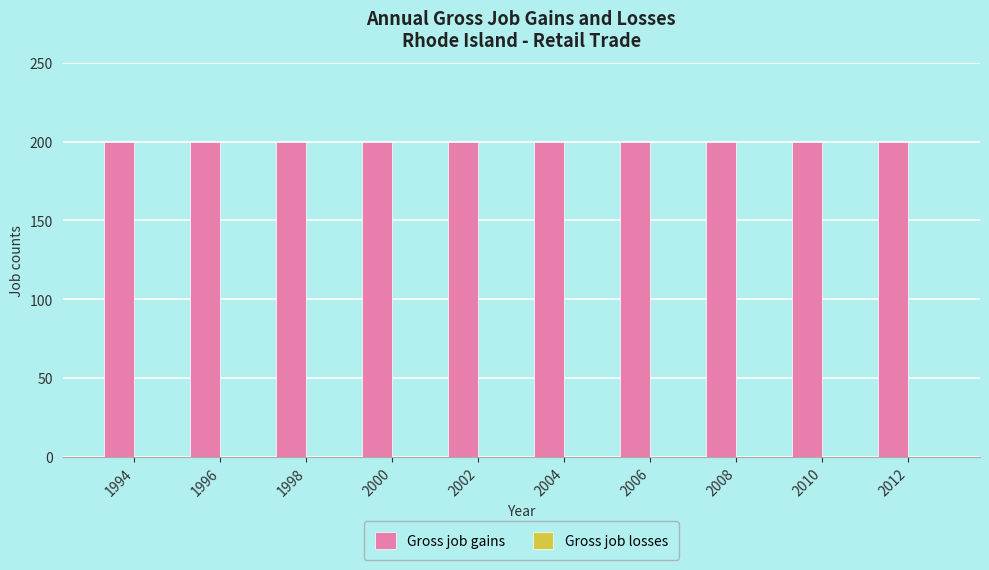

Which label corresponds to the smallest value in the chart?

1994